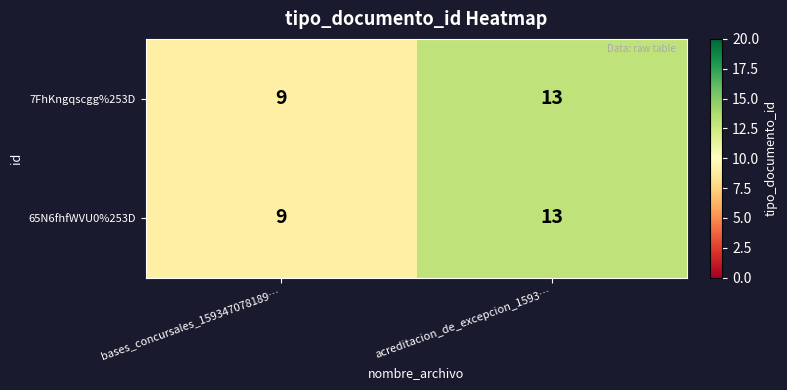

What is the minimum value shown in the chart?

9